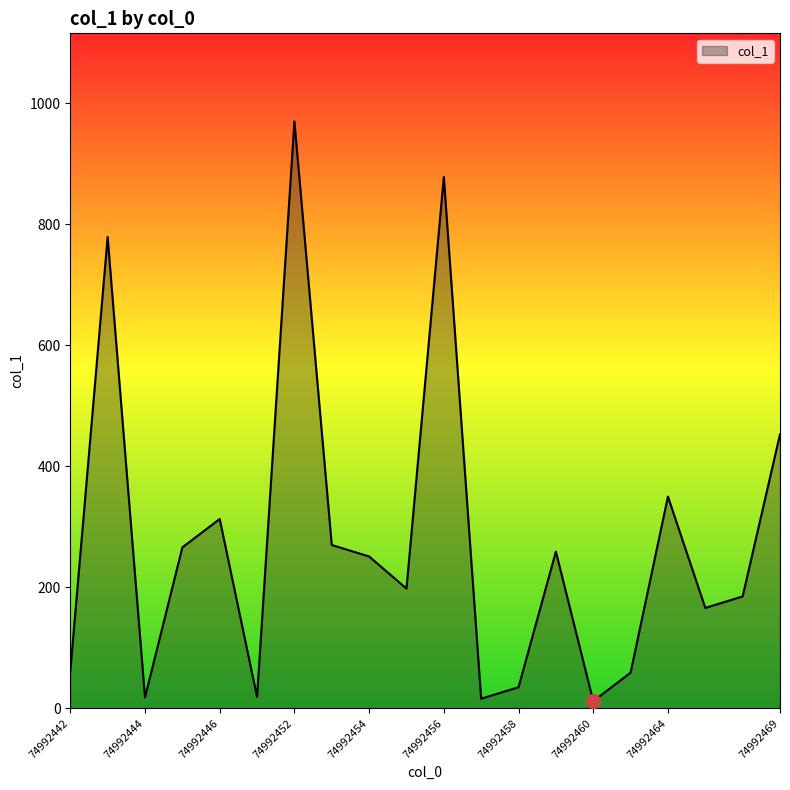

What is the sum of all values?

5558